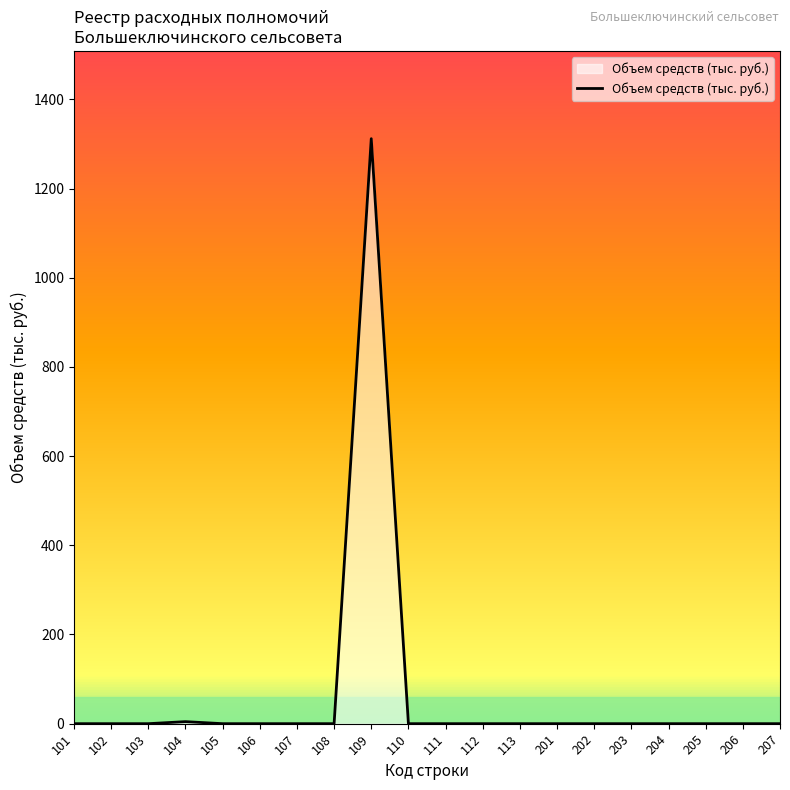

What is the greatest value displayed?

1311.7